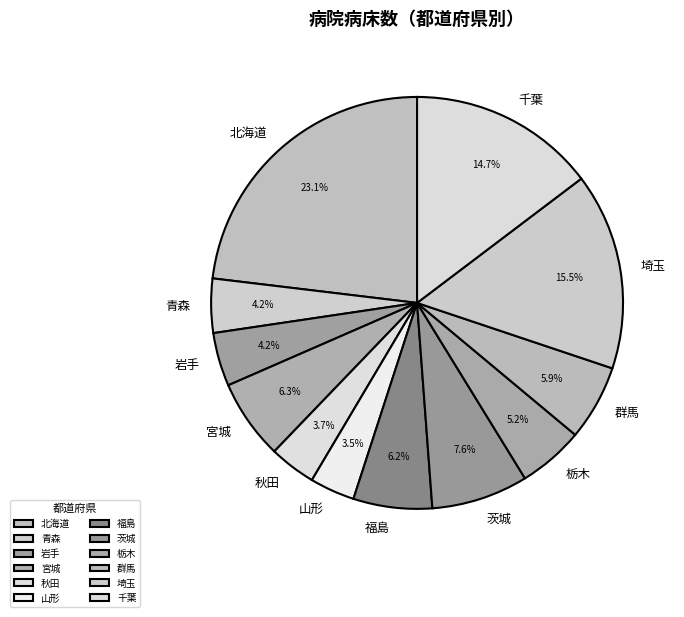

How many slices are in this pie chart?

12